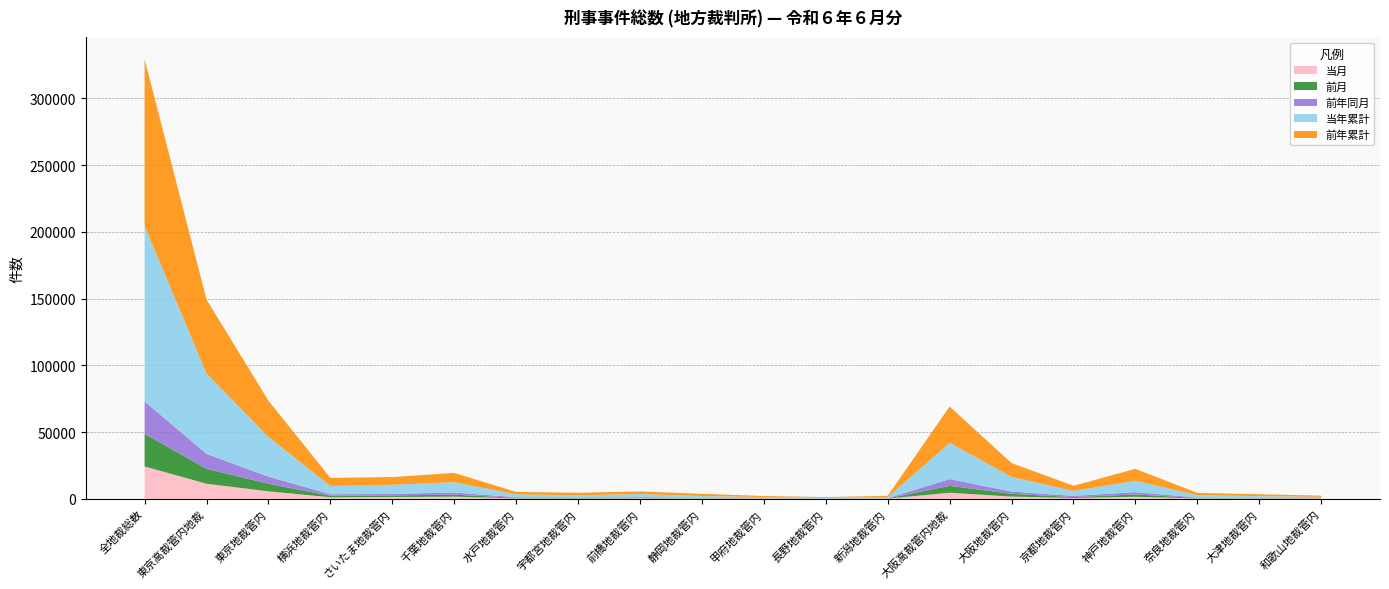

Reading left to right, list all the values displayed in this chart.

当月: 24196	11291	5588	1148	1314	1588	357	250	462	216	139	81	148	4530	1650	617	1514	303	251	195
前月: 24419	11159	5656	1118	1216	1514	393	315	360	223	157	77	130	5189	2084	649	1724	329	223	180
前年同月: 24337	11187	5346	1137	1090	1619	411	366	436	320	161	102	199	5050	1702	886	1729	324	225	184
当年累計: 131452	60164	29802	6185	6862	7705	2158	1704	2309	1321	838	470	810	27199	10923	3737	8554	1815	1292	878
前年累計: 124855	55393	27063	6060	5775	6938	1830	1864	1939	1630	799	548	947	27134	10373	3885	8896	1646	1406	928